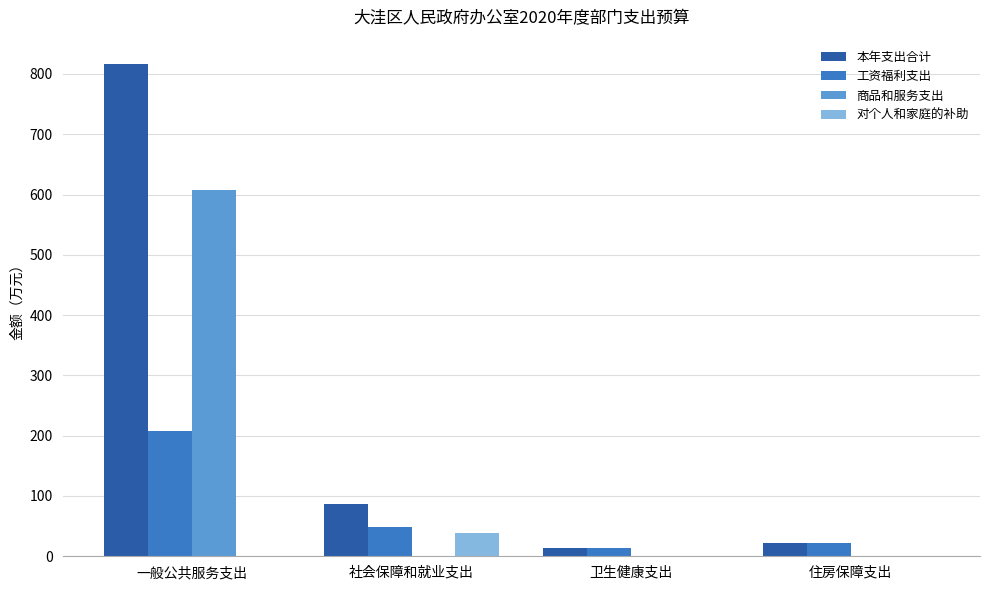

Which series changed the most between 一般公共服务支出 and 住房保障支出?

本年支出合计